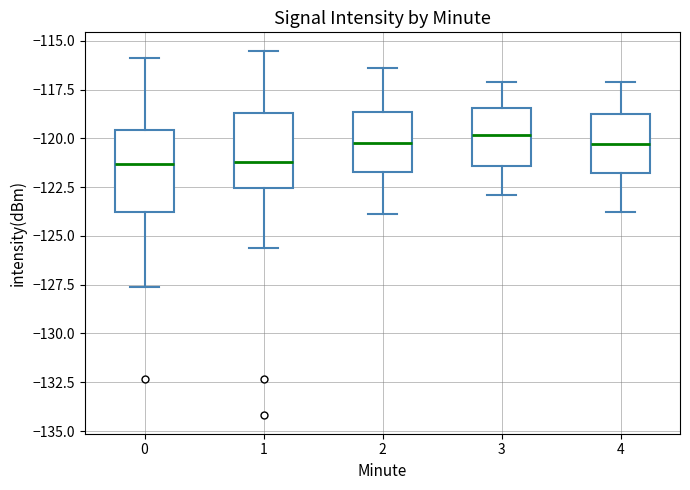

Reading left to right, transcribe this box plot: for each box, give where its median line is, the range the box spans, and where its two whiskers end, as read against the y-axis. The values are not printed on the chart, so give them approximately, as read against the axis.

0: median -121.5, box -124.0 to -119.5, whiskers -127.5 to -116.0
1: median -121.0, box -122.5 to -118.5, whiskers -125.5 to -115.5
2: median -120.0, box -121.5 to -118.5, whiskers -124.0 to -116.5
3: median -120.0, box -121.5 to -118.5, whiskers -123.0 to -117.0
4: median -120.5, box -122.0 to -118.5, whiskers -124.0 to -117.0